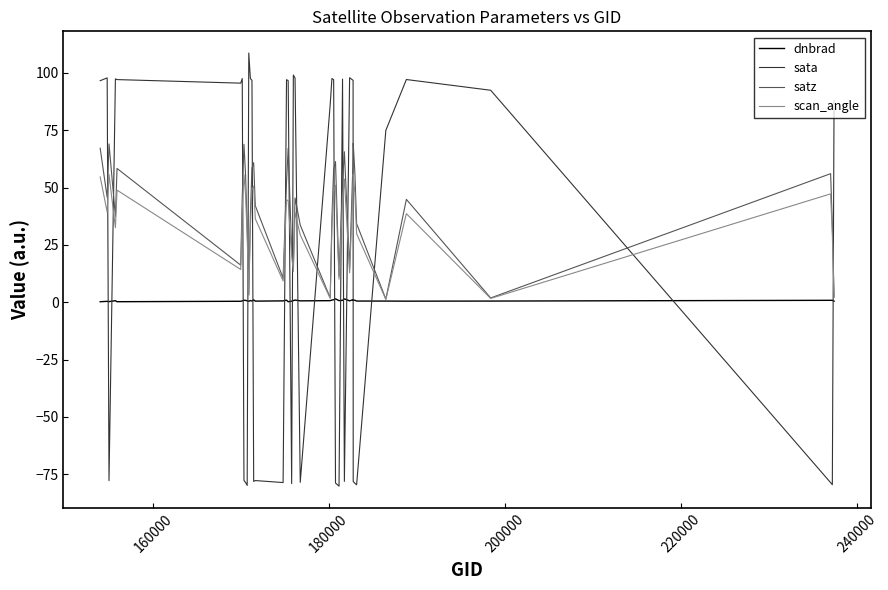

List the series in order of their peak value, lowest first.

dnbrad, scan_angle, satz, sata